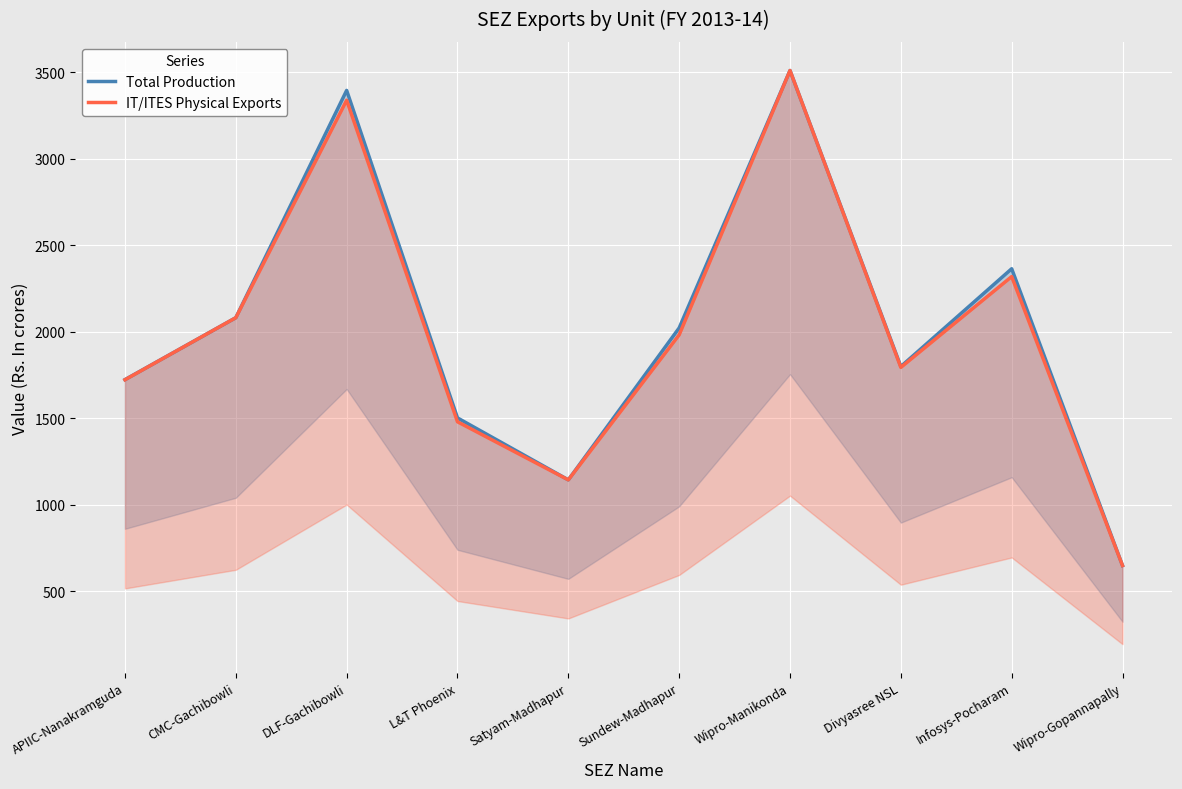

Is the value of IT/ITES Physical Exports at Sundew-Madhapur greater than the value of Total Production at DLF-Gachibowli?

No